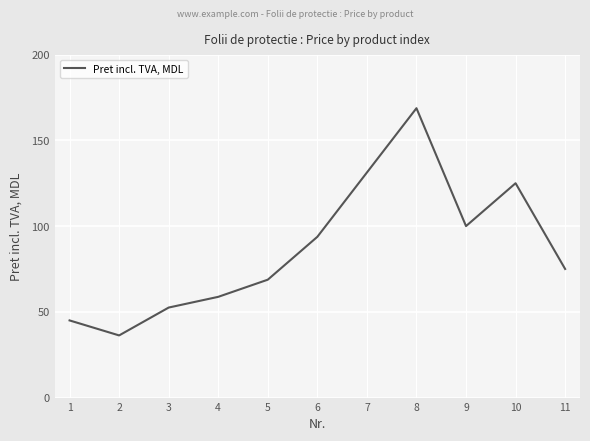

Which category has the highest value across all series?

8